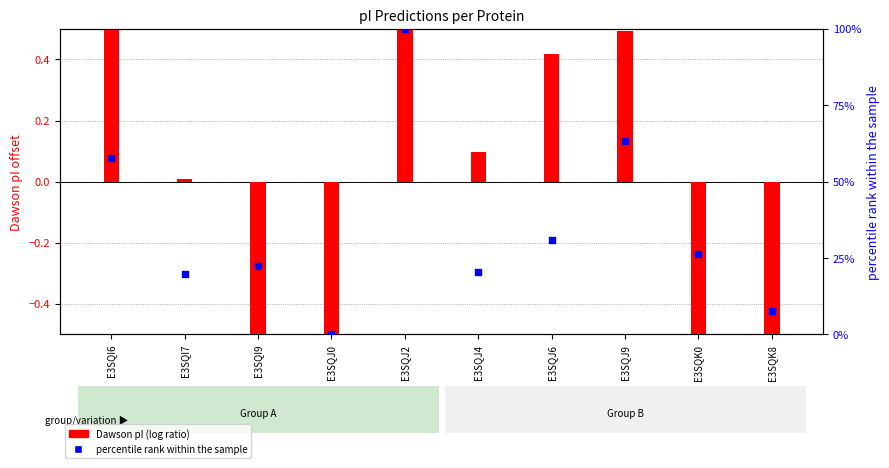

What are all the series names shown in the legend?

Dawson pI (log ratio), percentile rank within the sample